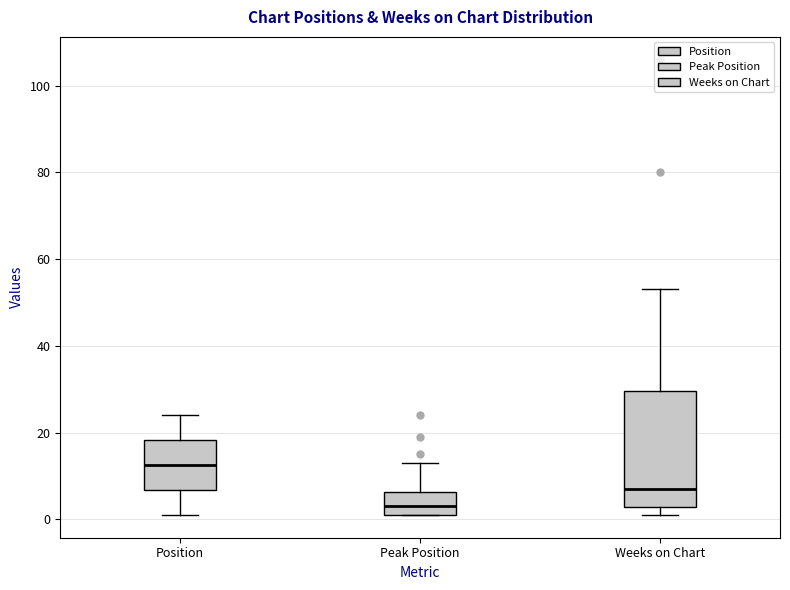

Which box has the highest median line?

Position